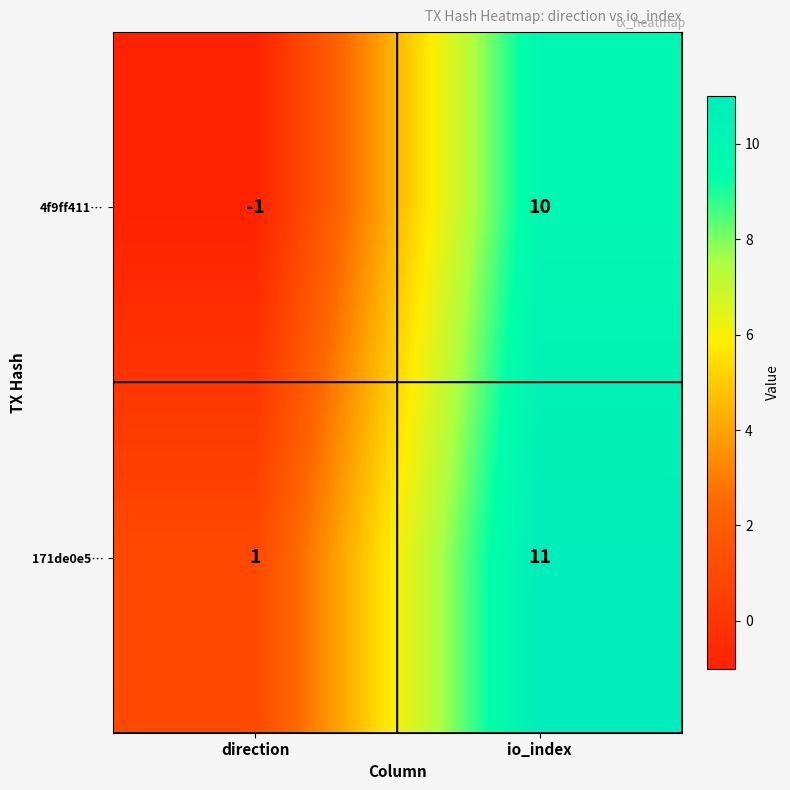

Count the number of categories in the chart.

2